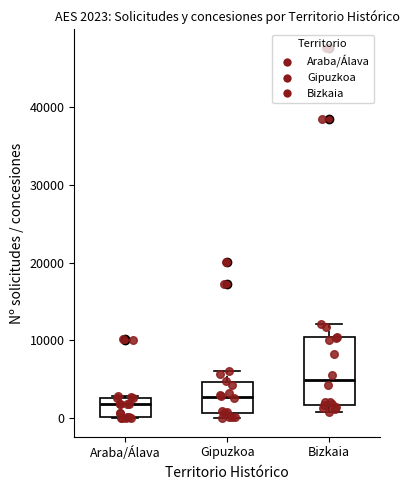

Which box is the tallest, from its lower edge to its upper edge?

Bizkaia